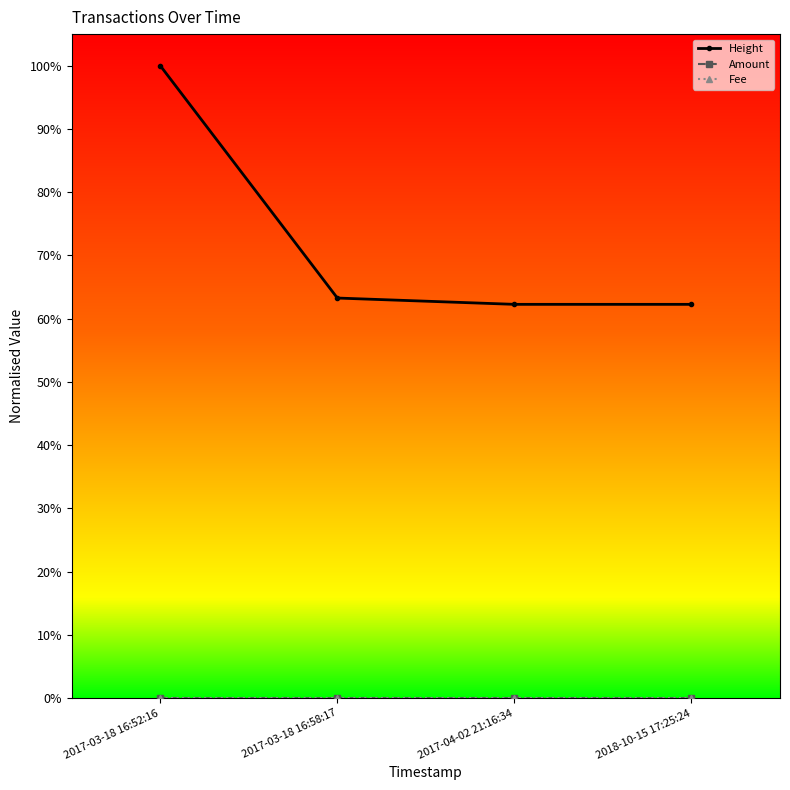

True or false: Fee and Amount cross at least once.

False